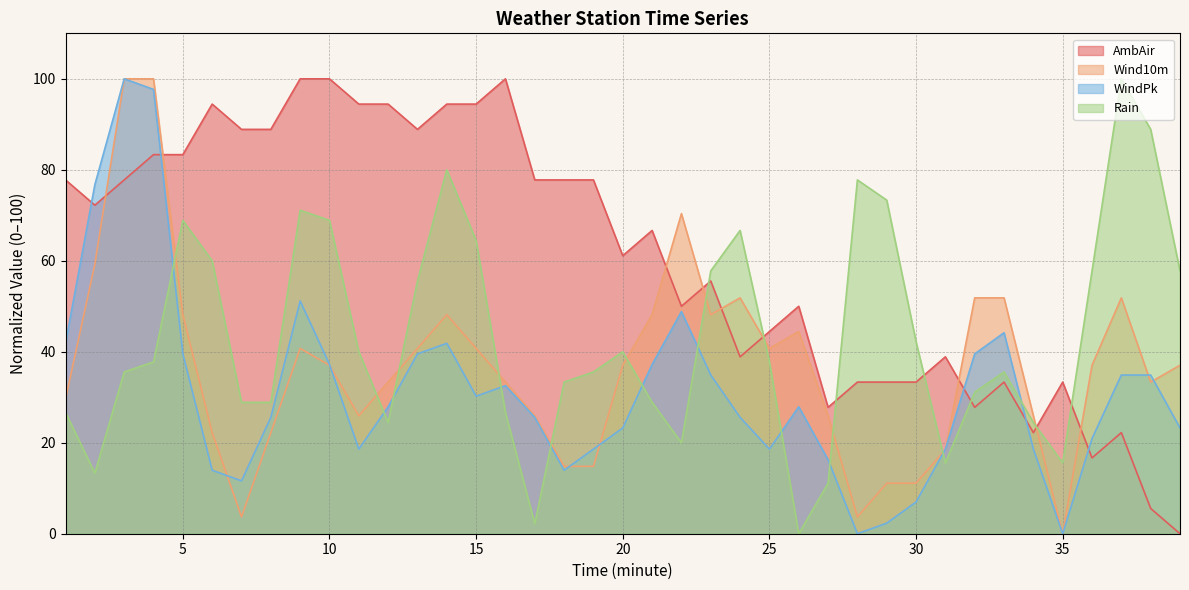

Rank the series by their maximum value, from lowest to highest.

AmbAir, Wind10m, WindPk, Rain